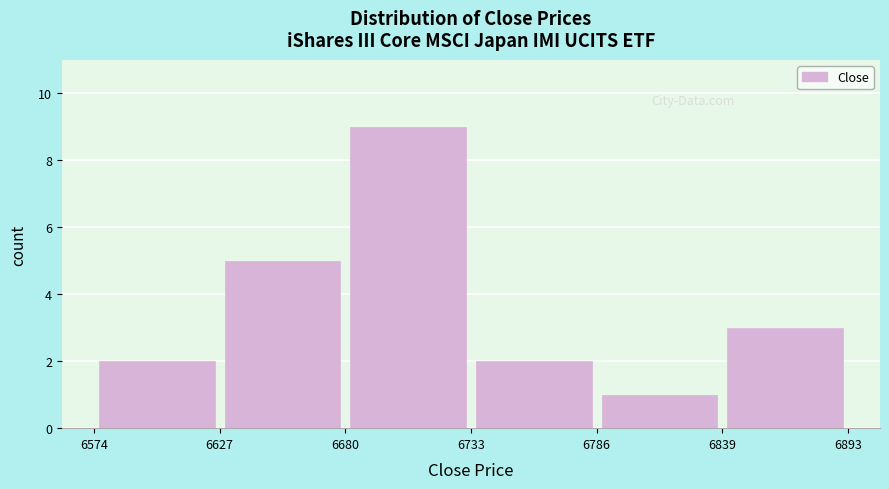

What is the height of the bar covering 6574 to 6627 on the x-axis? The values are not printed on the chart, so give them approximately, as read against the axis.

2